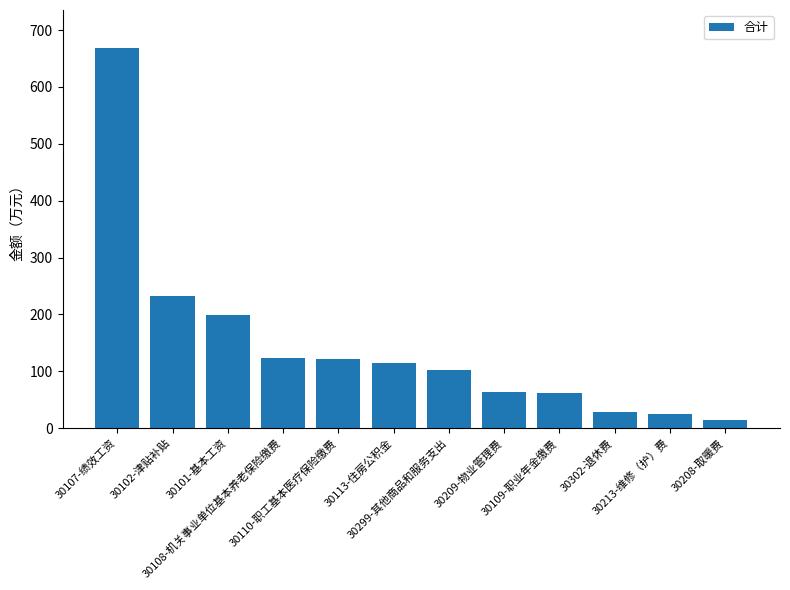

What is the value of the 6th bar from the left?

113.8